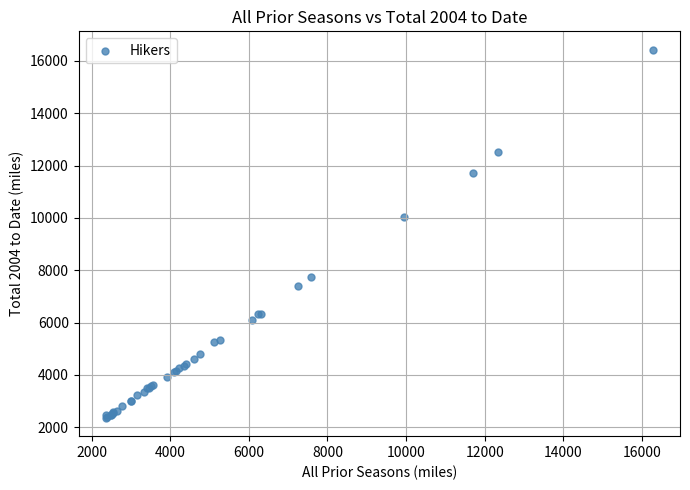

What Y value in the scatter plot is closest to 9393?

10038.2